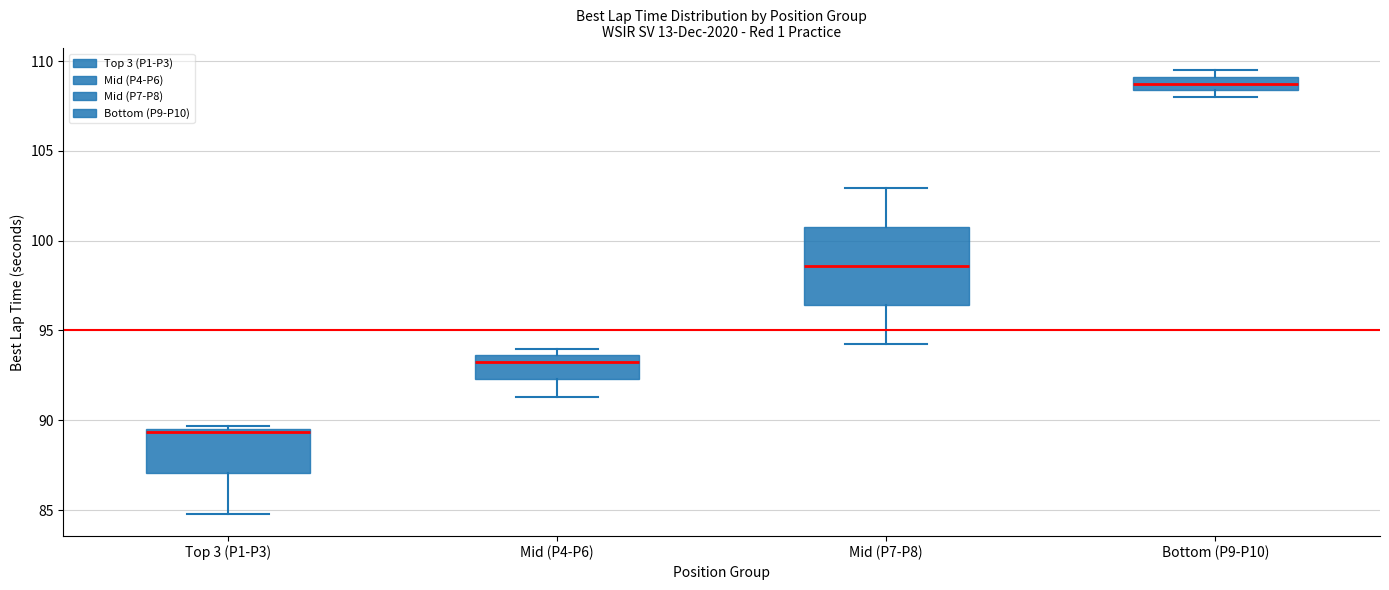

Which box has the highest median line?

Bottom (P9-P10)